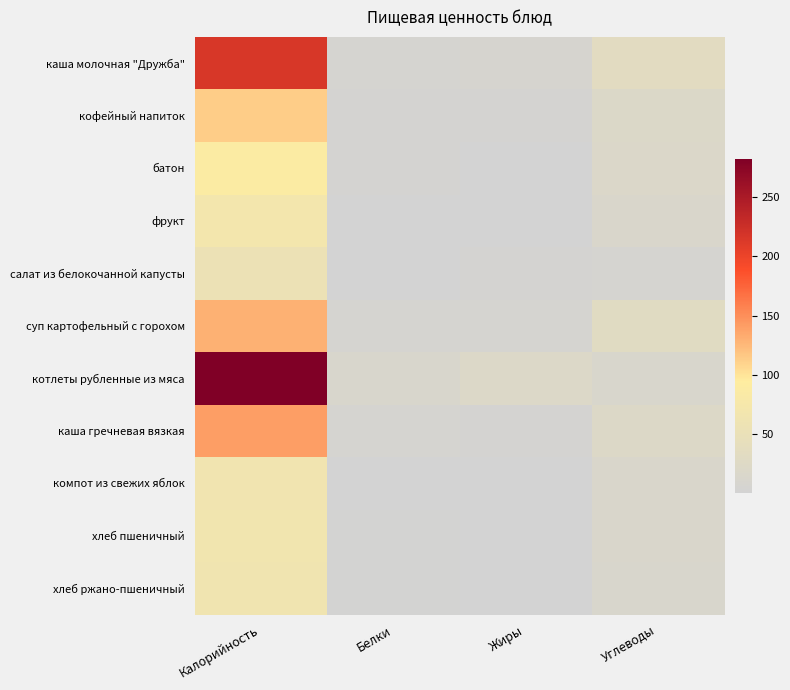

How many series are shown in this chart?

11